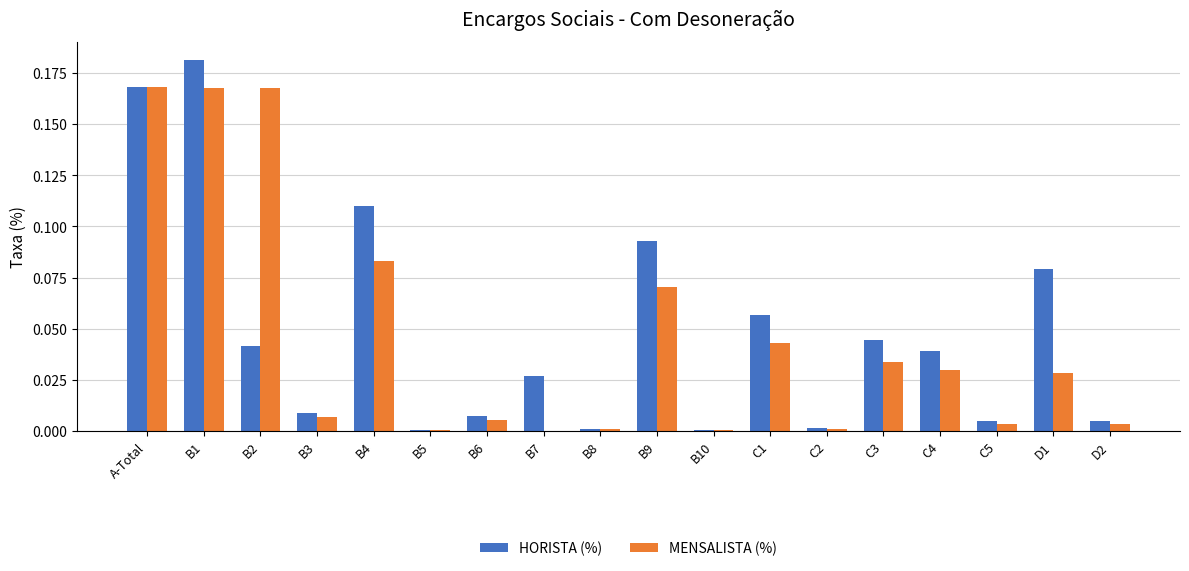

True or false: MENSALISTA (%) has a value of 0.1 at B7.

False